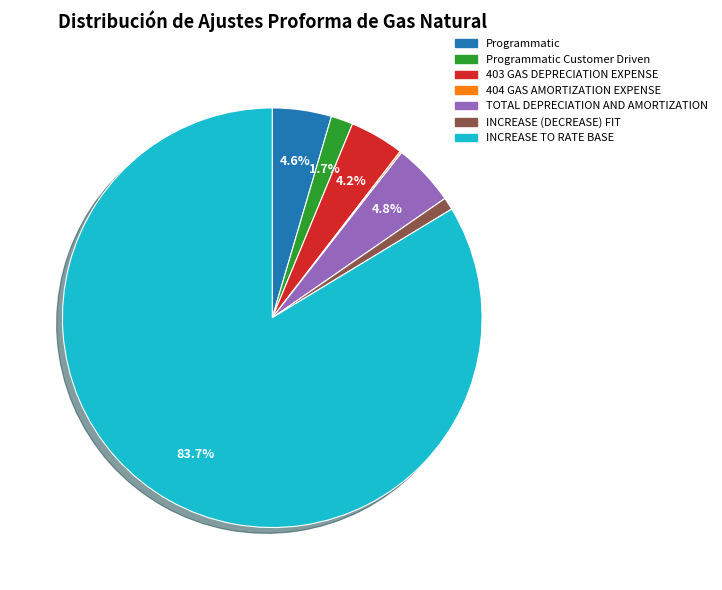

Which slice represents more than half of the pie?

INCREASE TO RATE BASE